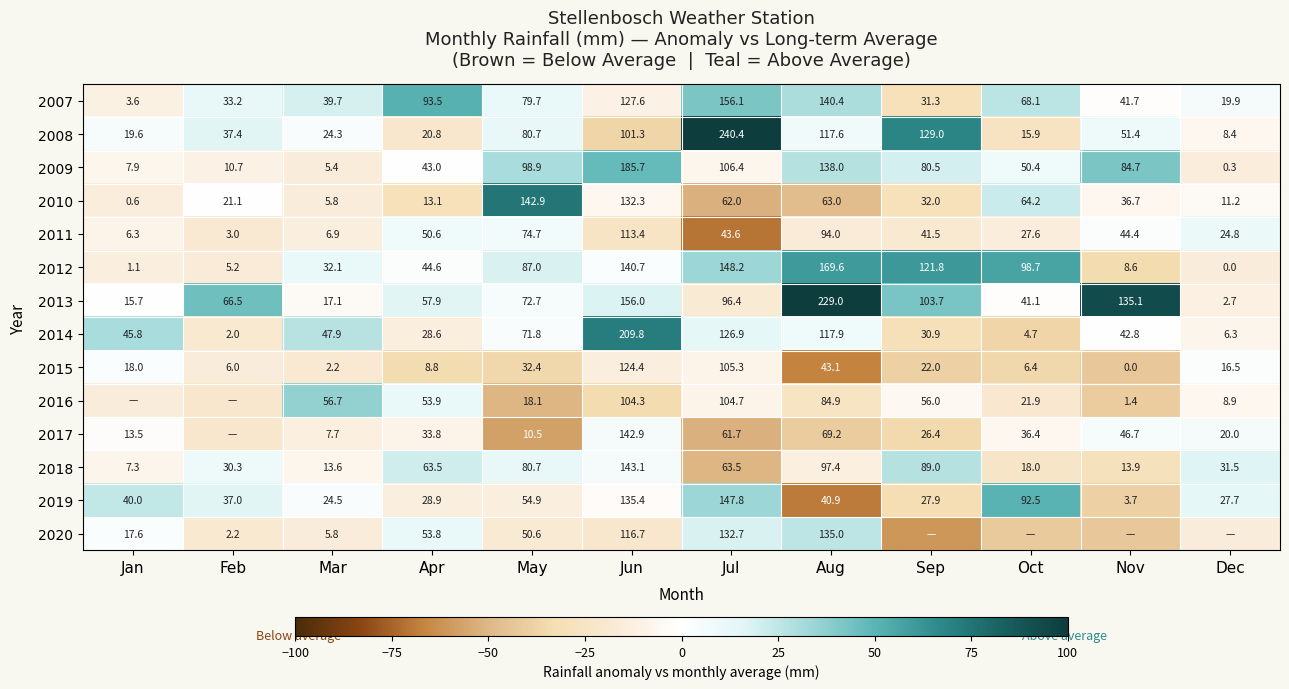

How many data points in 2011 are above 43?

6